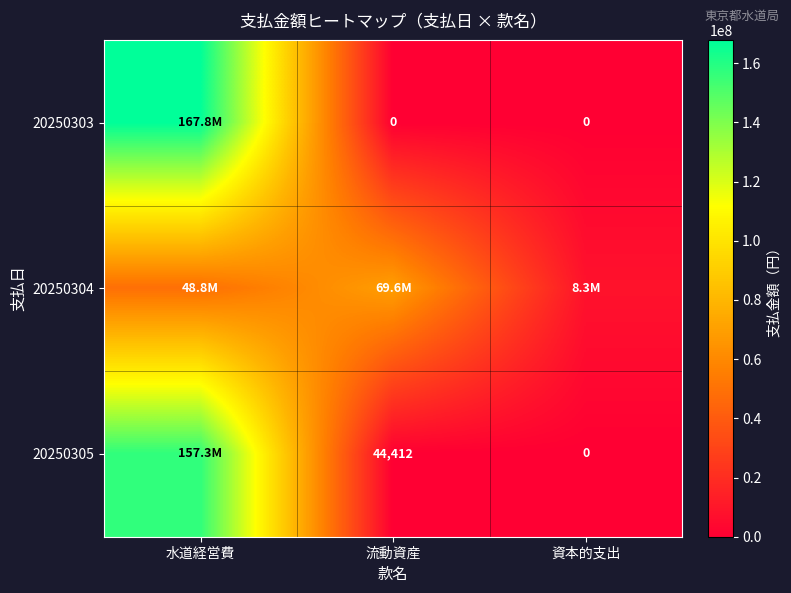

Which series has the widest spread of values?

20250303